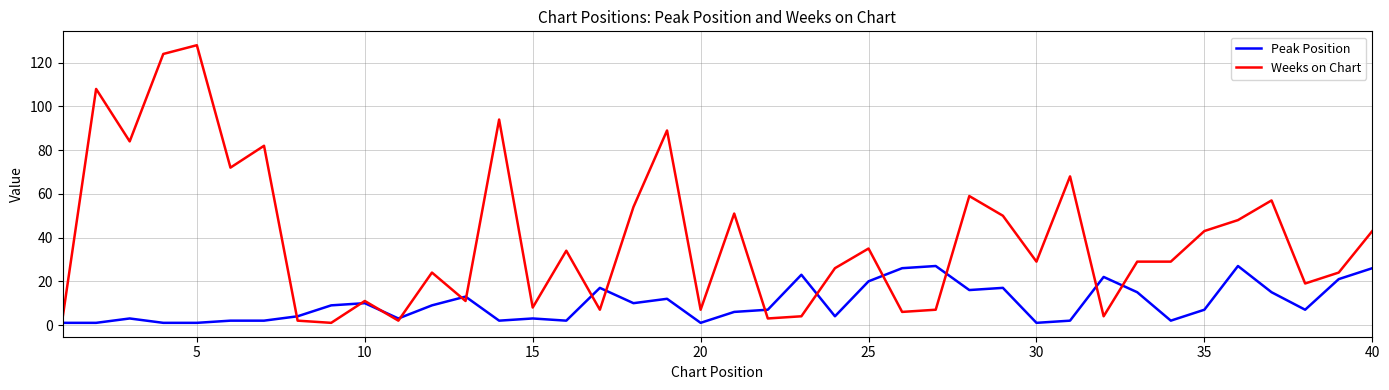

Is this an area chart (filled region under the line)?

No